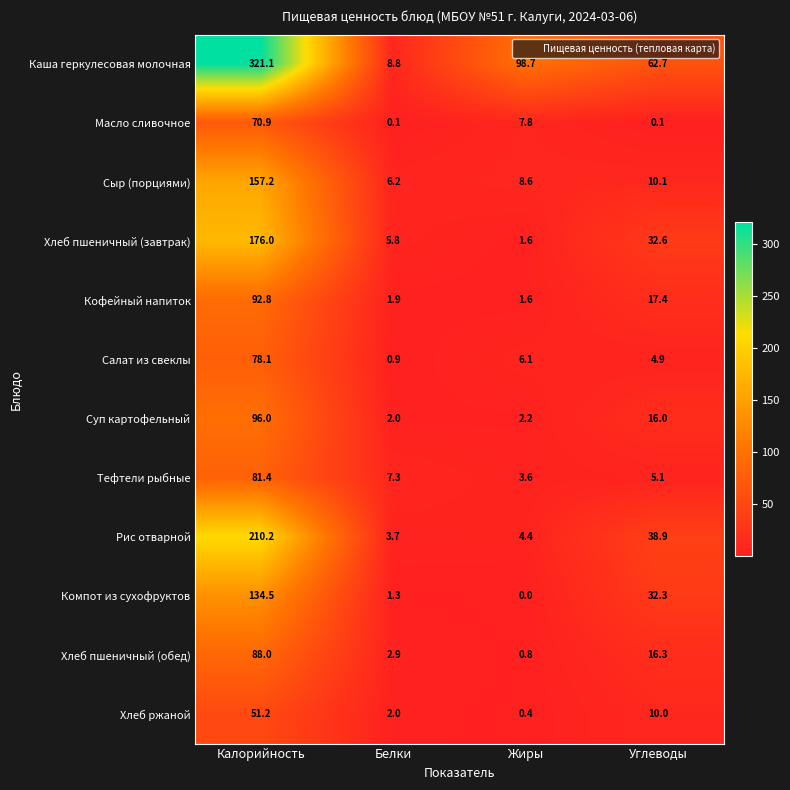

What is the average value of the Компот из сухофруктов series?

42.0